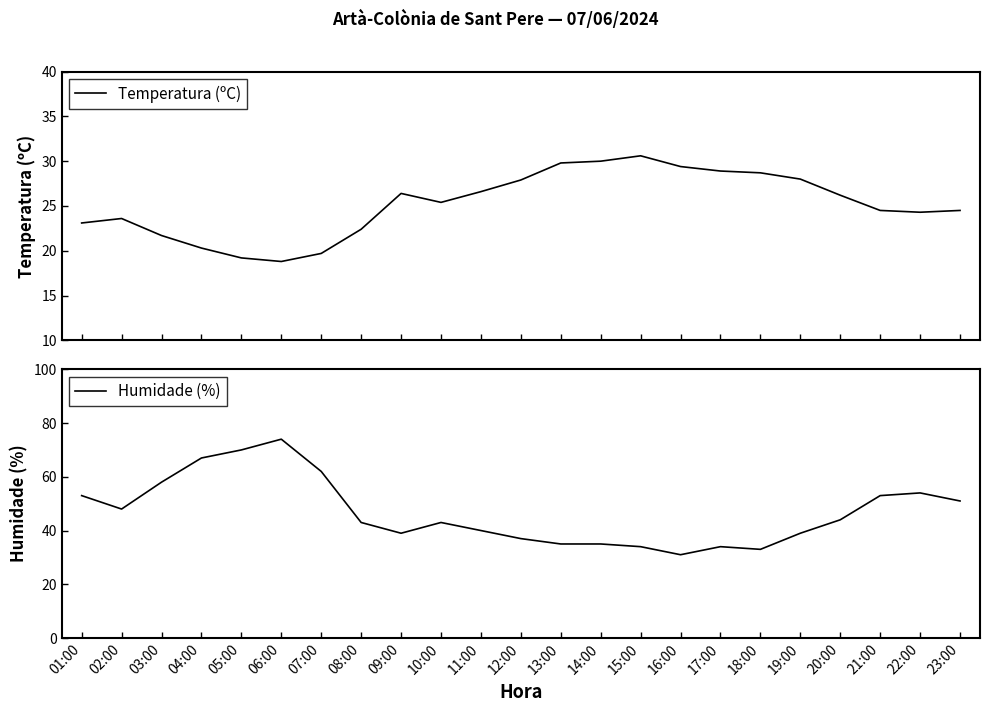

The Humidade (%) series shows 44.0 at 20:00. True or false?

True